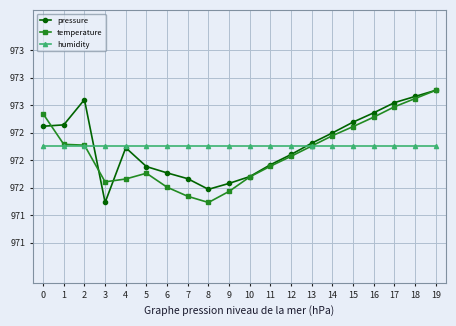

What are all the series names shown in the legend?

pressure, temperature, humidity